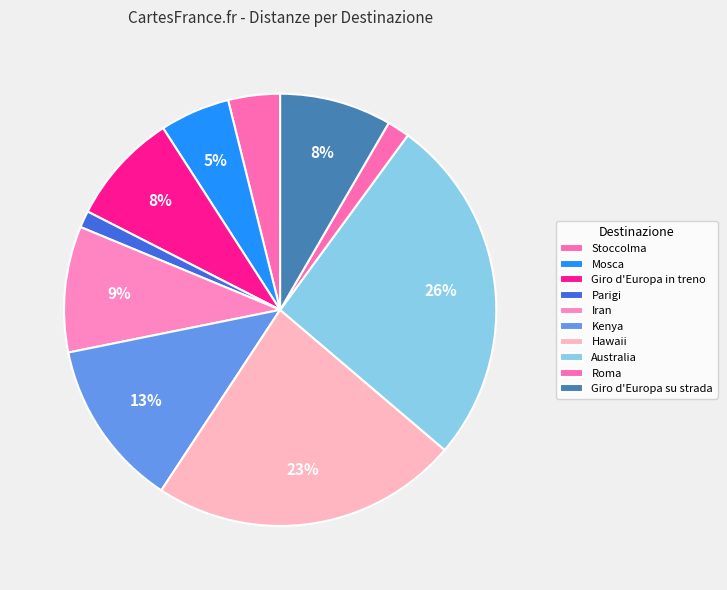

Does any single category account for the majority?

No